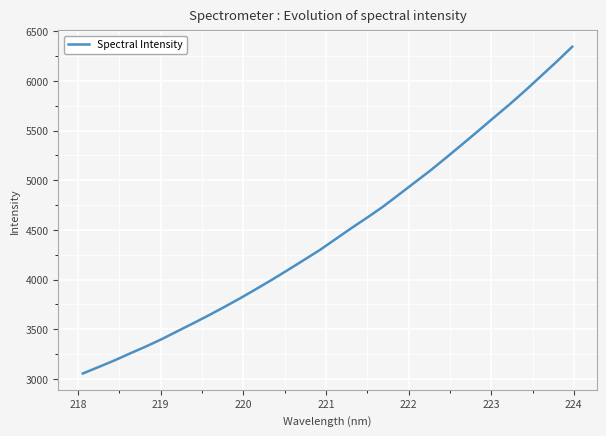

How many series are shown in this chart?

1